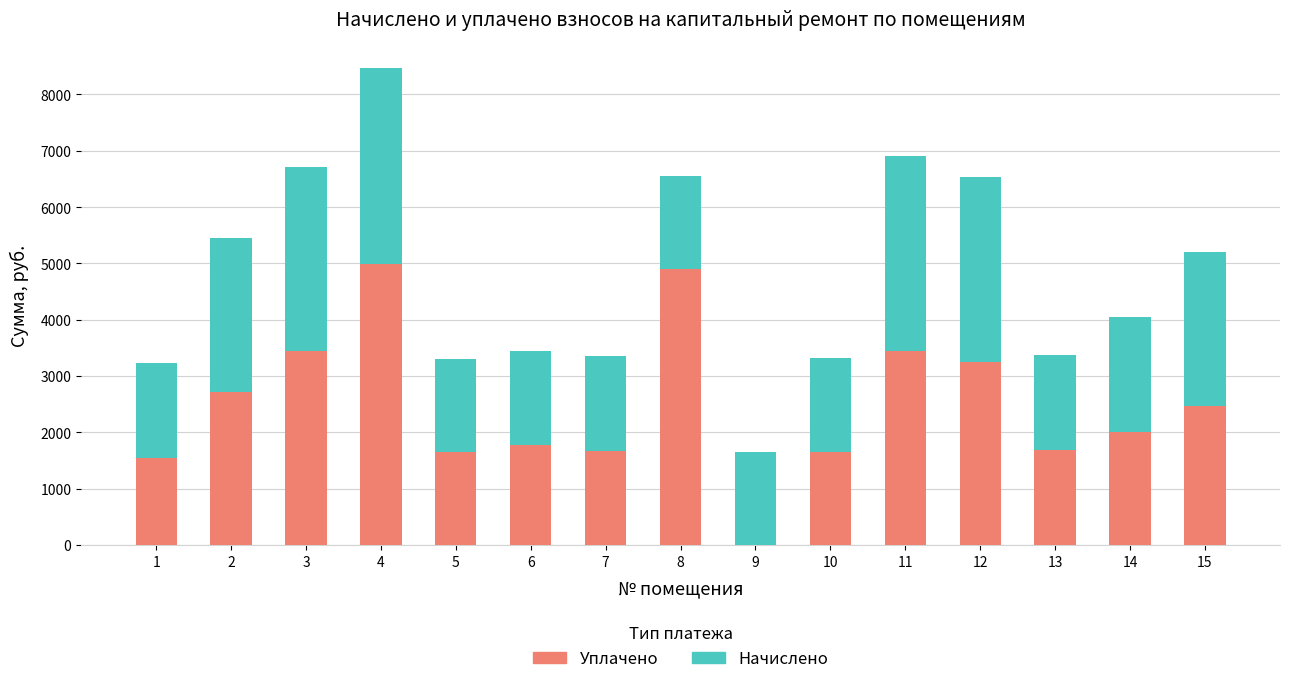

At which category is the sum across all series the highest?

4